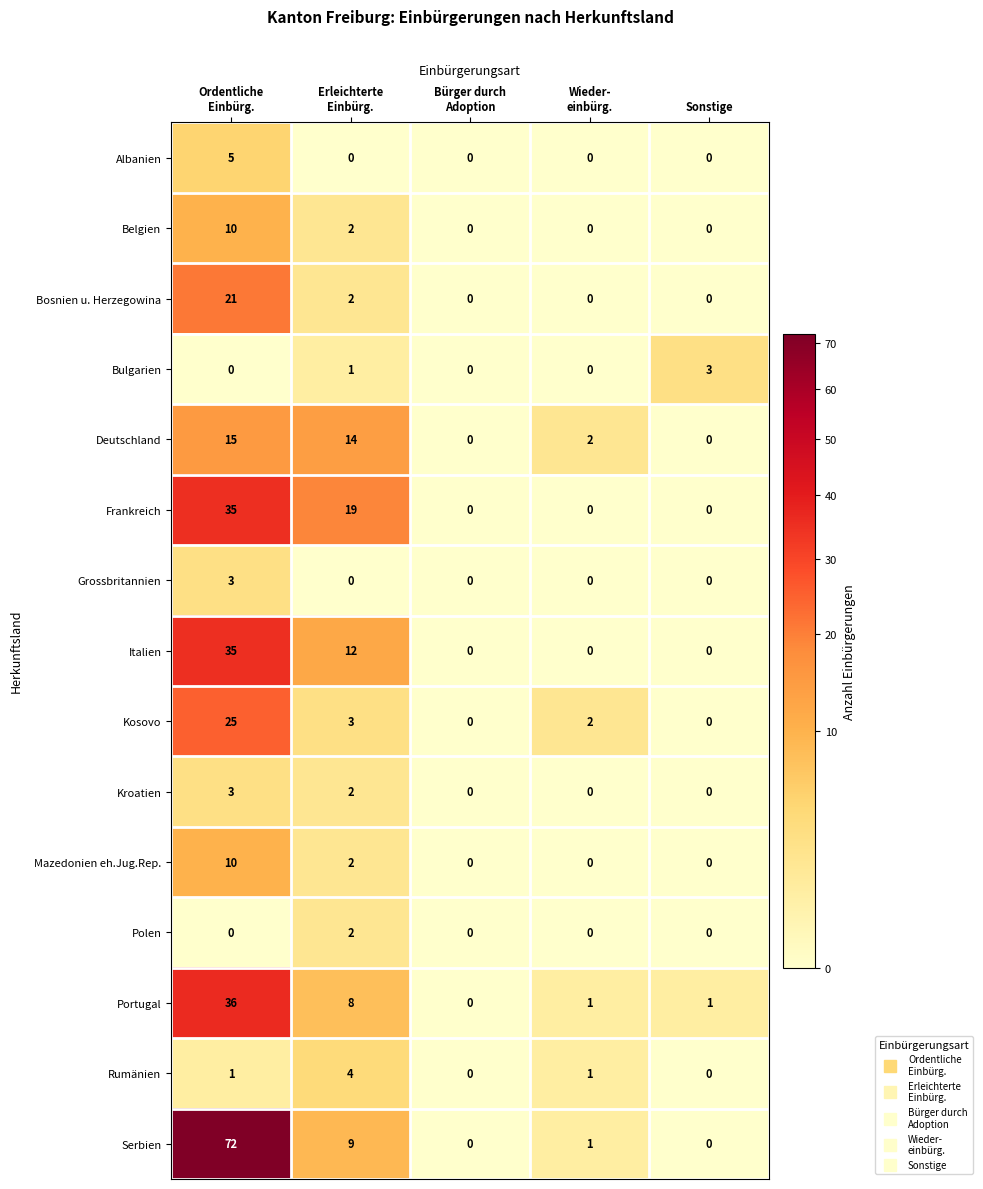

At which category is the sum across all series the highest?

Ordentliche
Einbürg.